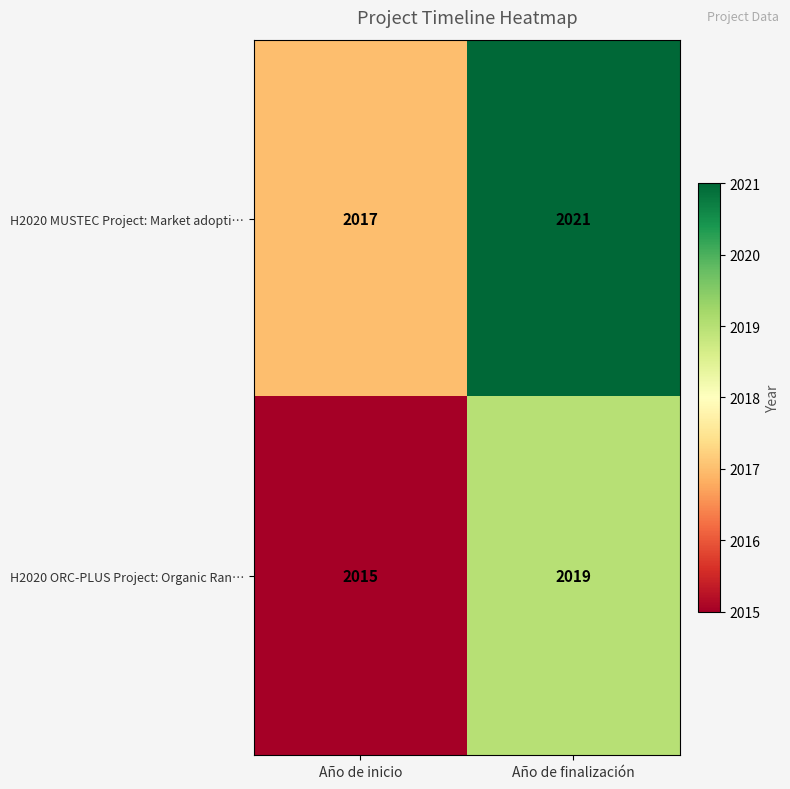

Rank the series by their average value, from highest to lowest.

H2020 MUSTEC Project: Market adopti…, H2020 ORC-PLUS Project: Organic Ran…